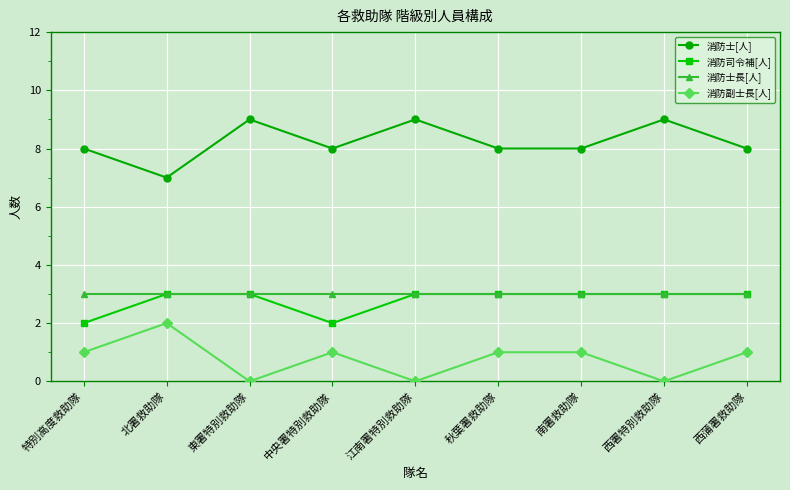

At how many categories does at least one series exceed 1?

9